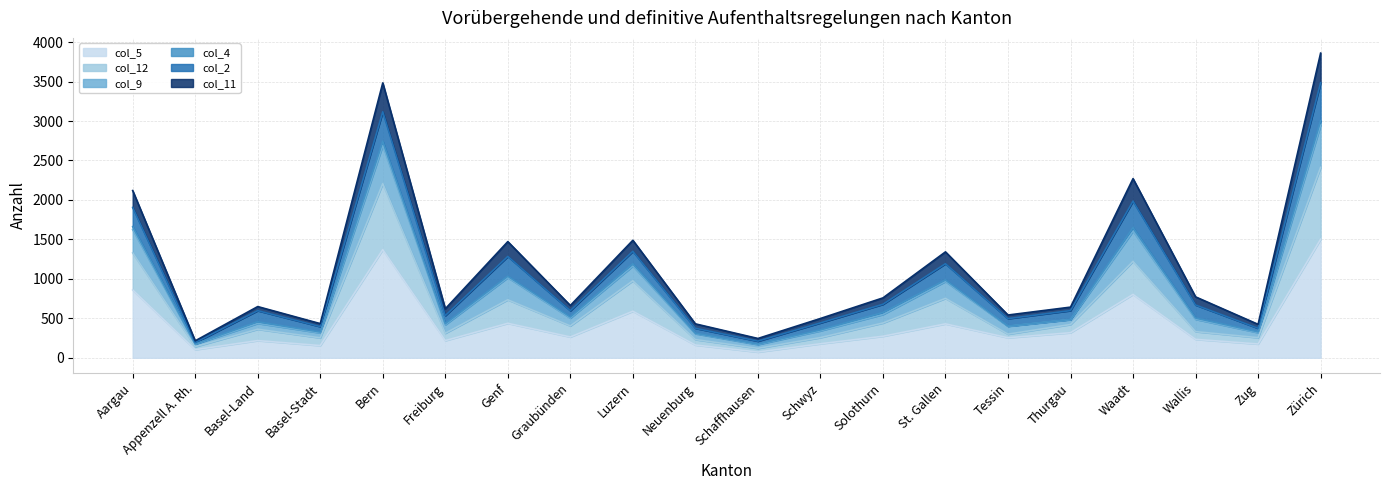

Count the number of categories in the chart.

20